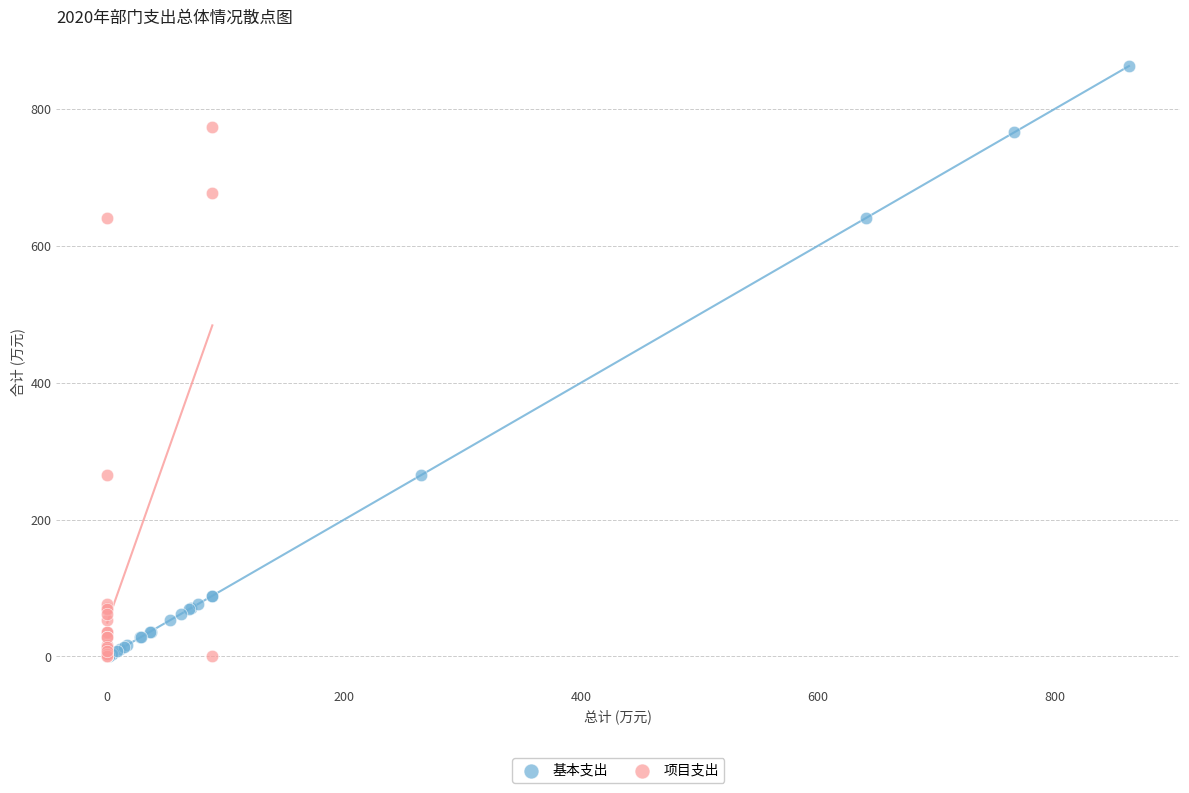

Which series has the largest Y range (max minus min)?

基本支出